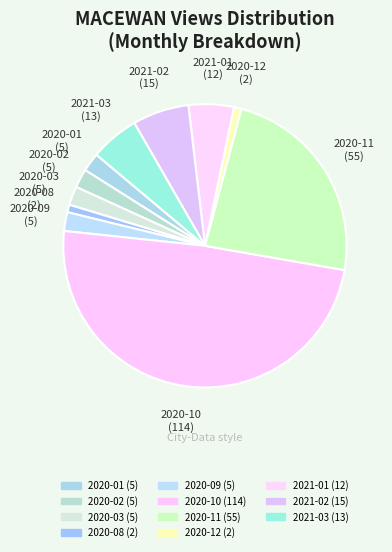

The 2020-11 slice represents 24% of the pie. True or false?

True